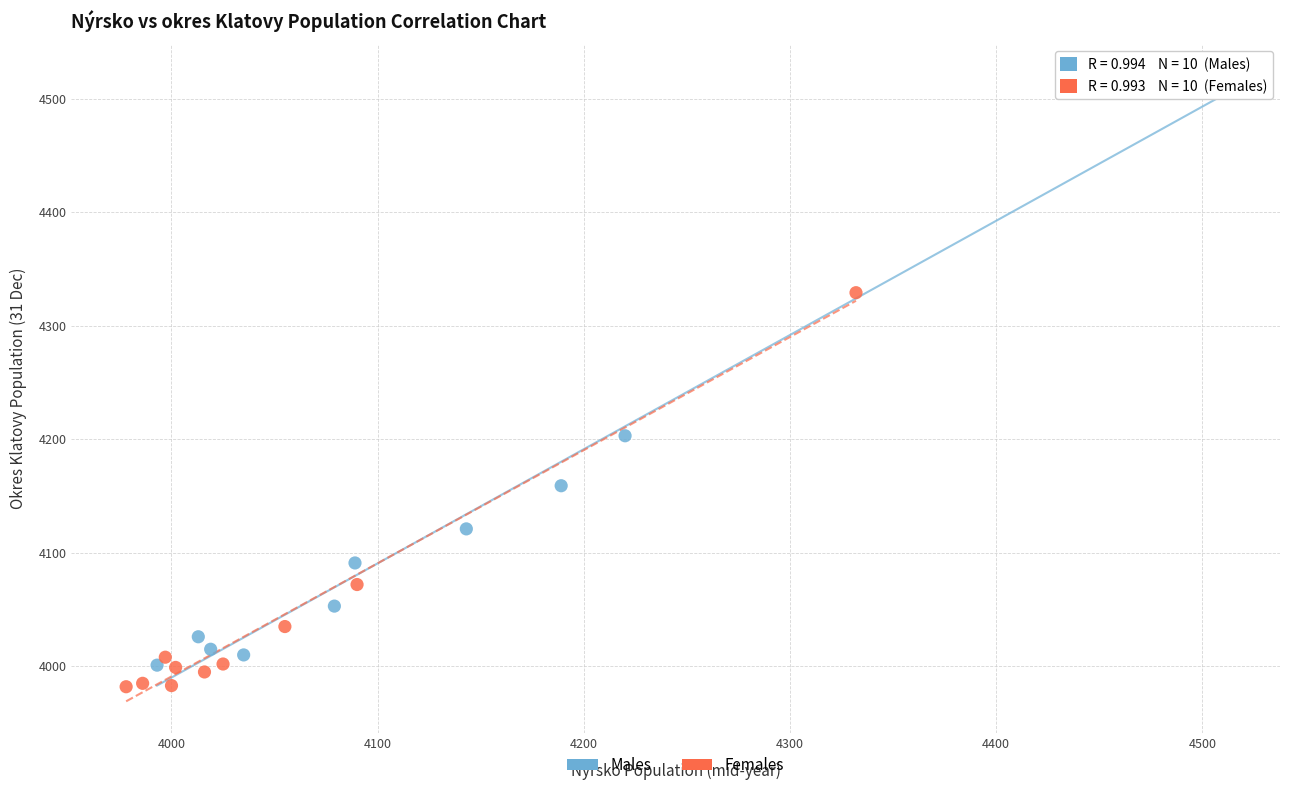

Which series contains the highest Y value?

Males